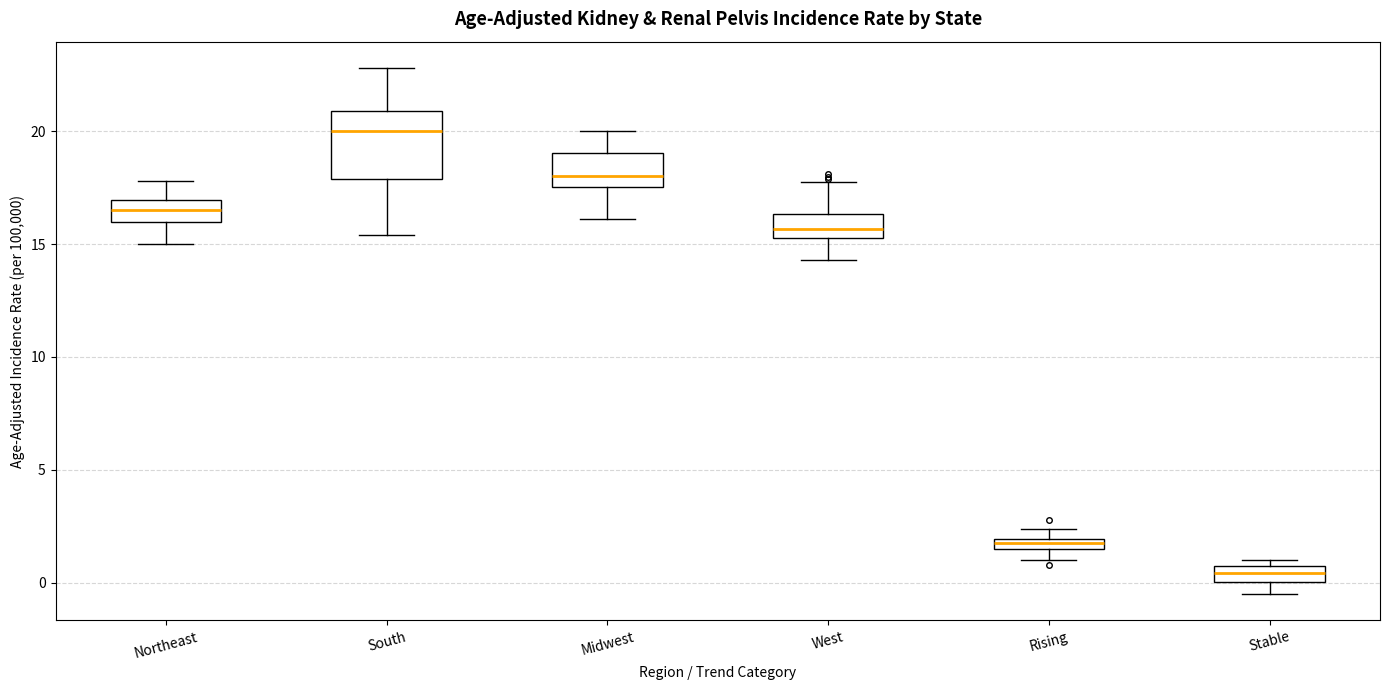

Which box is the tallest, from its lower edge to its upper edge?

South